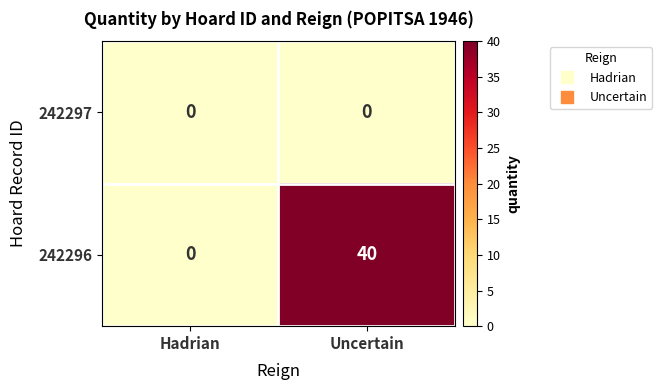

Which series has the widest spread of values?

242296